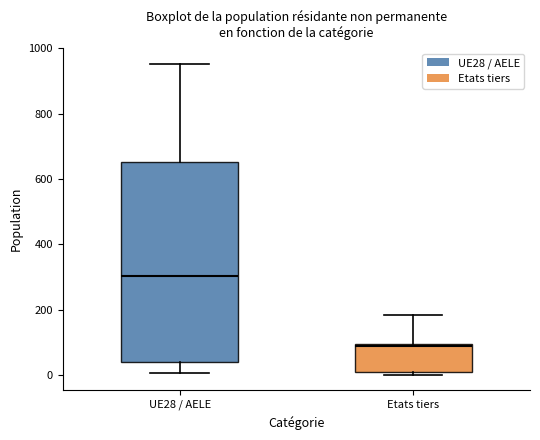

Reading left to right, transcribe this box plot: for each box, give where its median line is, the range the box spans, and where its two whiskers end, as read against the y-axis. The values are not printed on the chart, so give them approximately, as read against the axis.

UE28 / AELE: median 300, box 40 to 660, whiskers 0 to 960
Etats tiers: median 80, box 20 to 100, whiskers 0 to 180